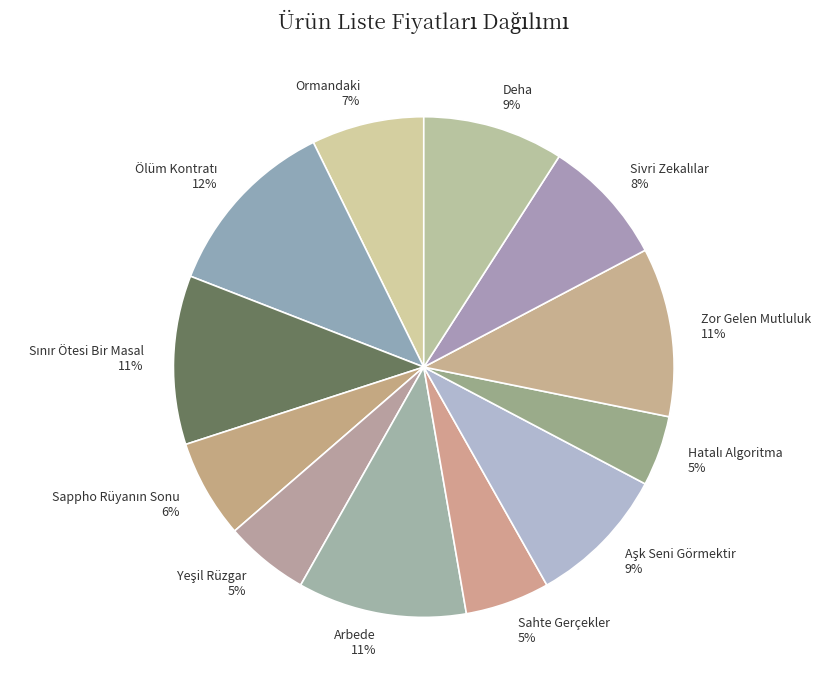

The Sahte Gerçekler slice represents 5% of the pie. True or false?

True